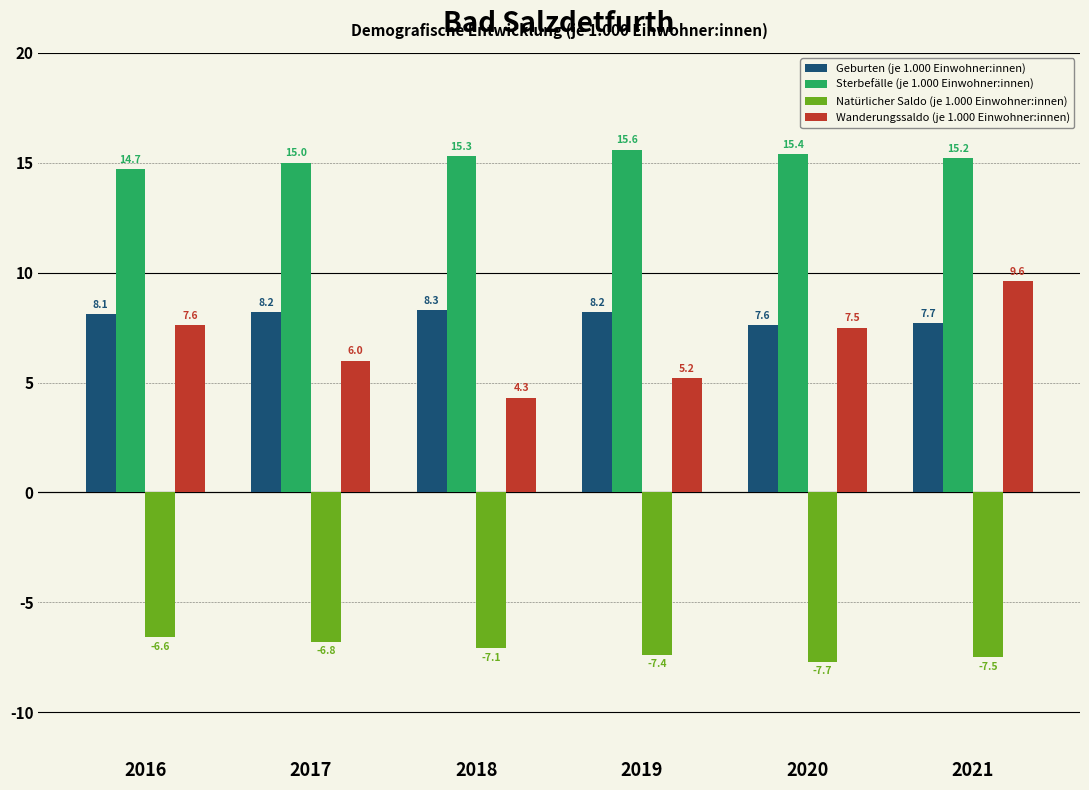

True or false: Geburten (je 1.000 Einwohner:innen) has a value of 14.4 at 2018.

False